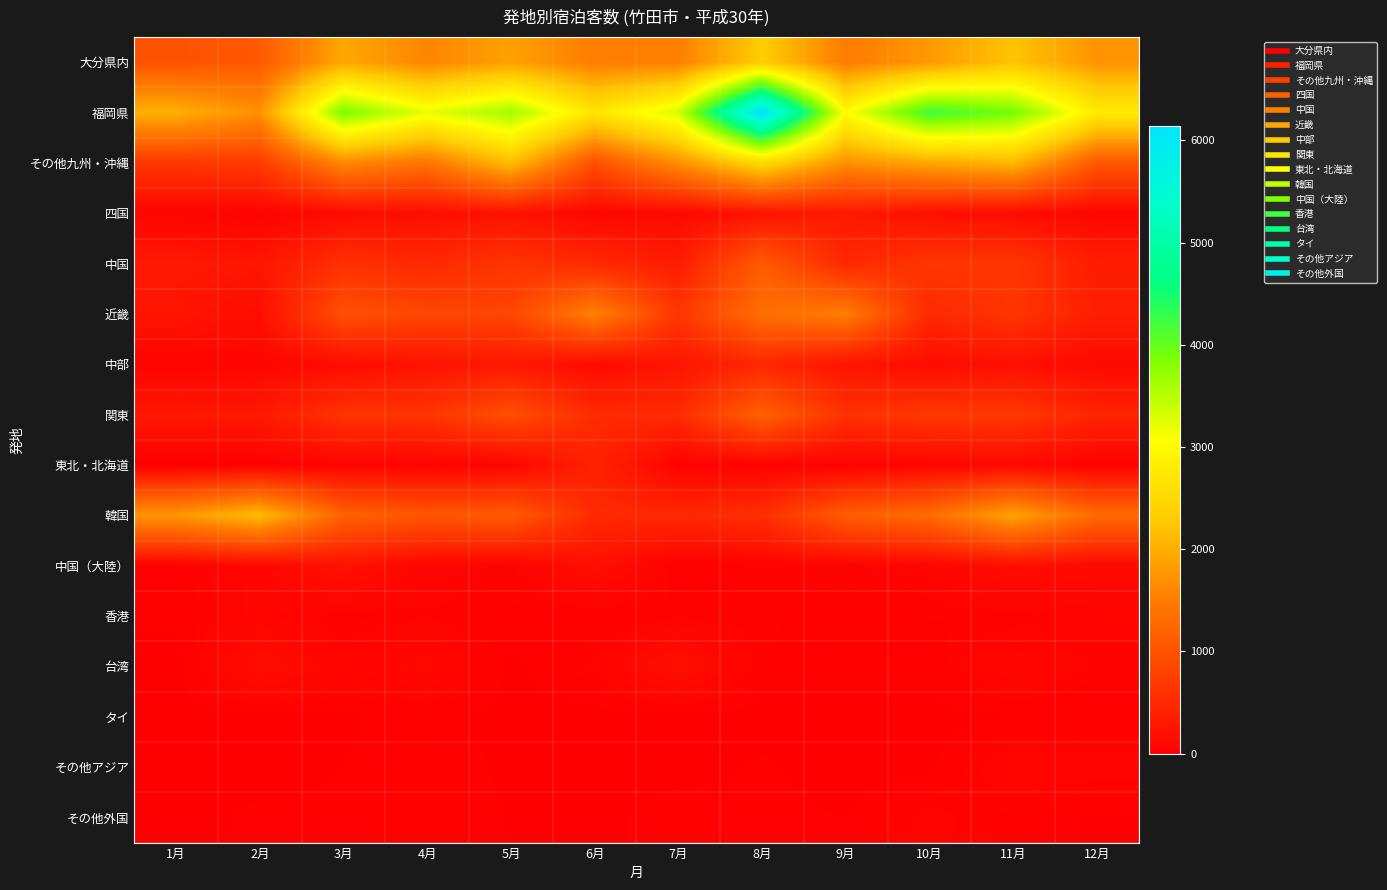

Which series has the largest total across all categories?

福岡県